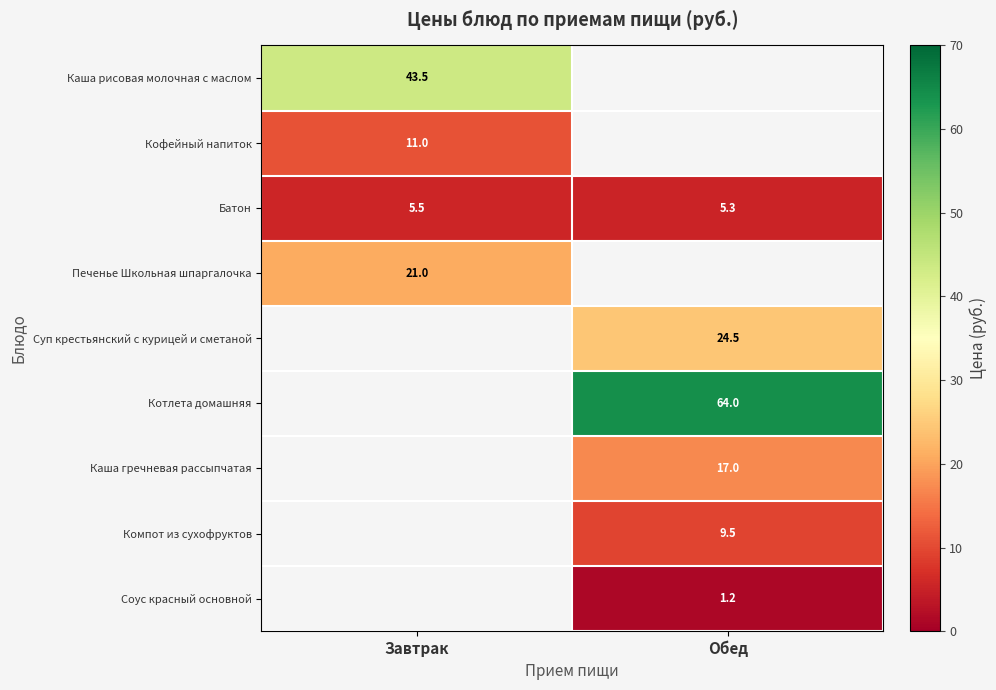

Is it true that Печенье Школьная шпаргалочка equals 21.0 at Завтрак?

True